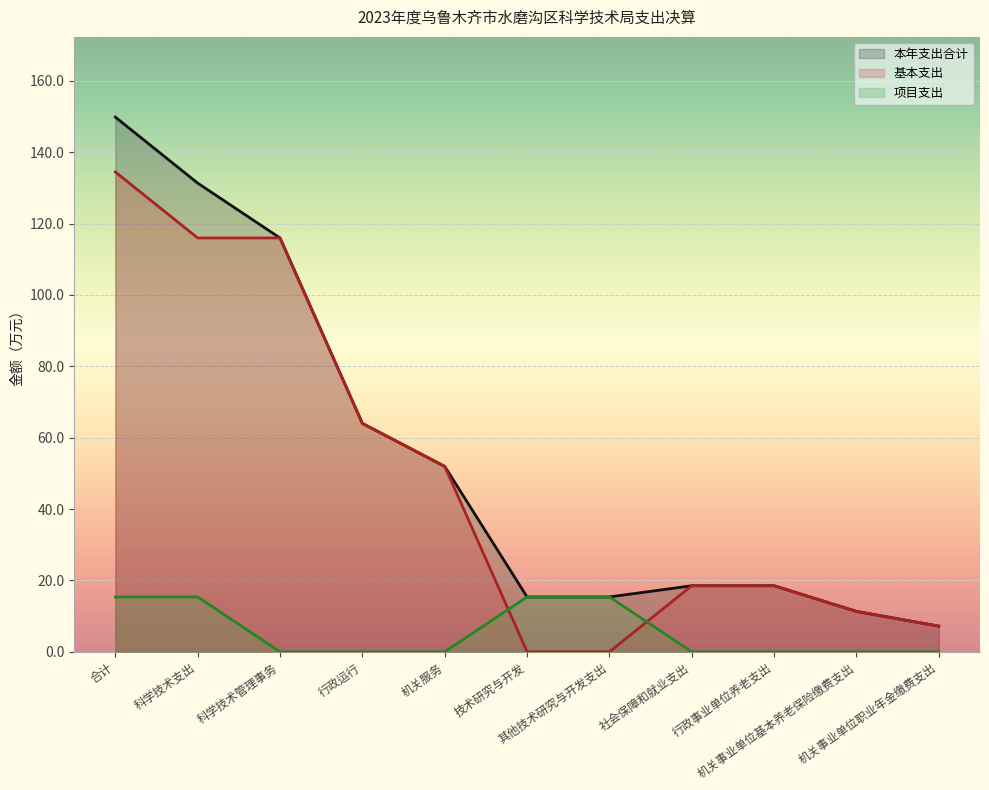

Does the chart display data point markers on the line(s)?

No